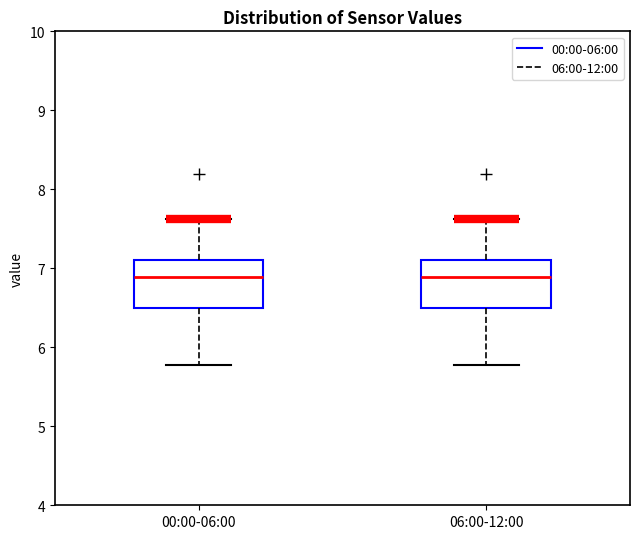

Reading left to right, read every box against the y-axis: the position of its median line, the range the box covers, and the ends of its whiskers. The values are not printed on the chart, so give them approximately, as read against the axis.

00:00-06:00: median 6.9, box 6.5 to 7.1, whiskers 5.8 to 7.6
06:00-12:00: median 6.9, box 6.5 to 7.1, whiskers 5.8 to 7.6